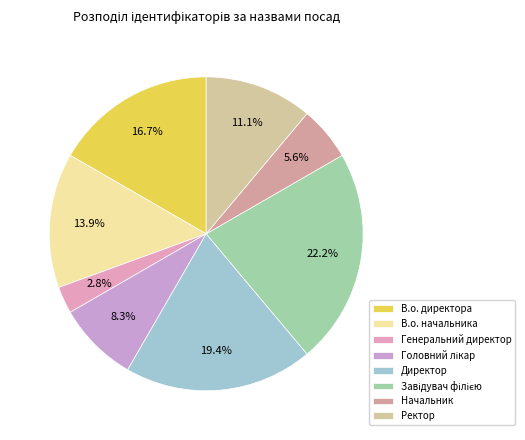

What is the change in value from Директор to Ректор?

-3